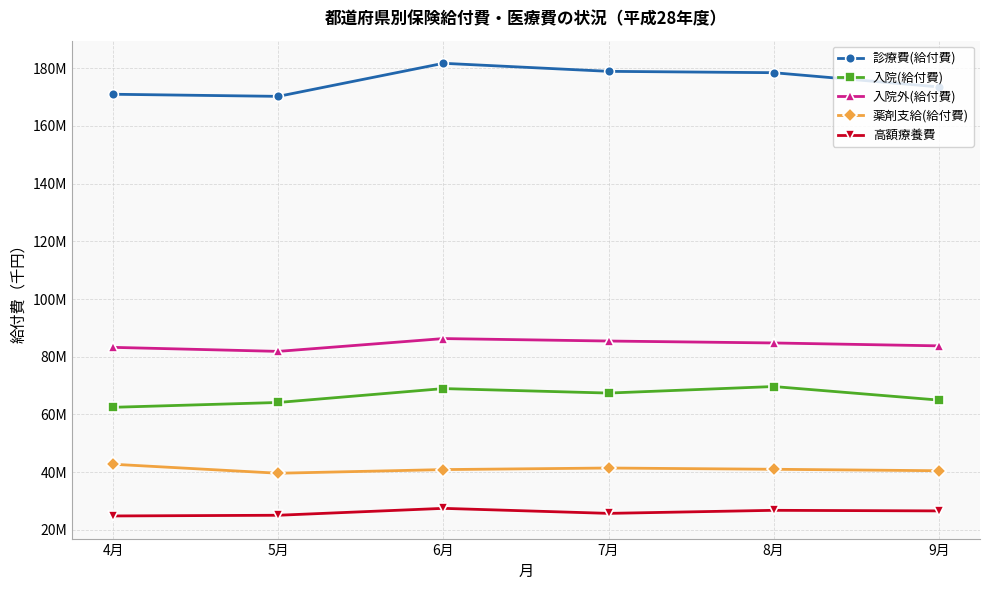

Which has a higher value, 9月 or 6月?

6月